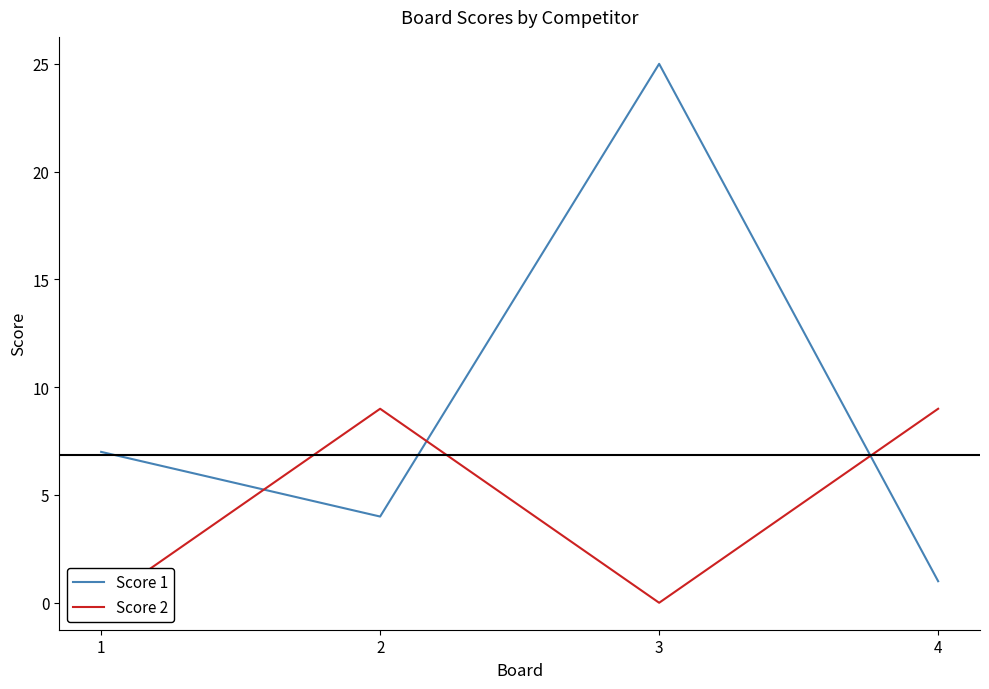

What is the total value across all series at 1?

7